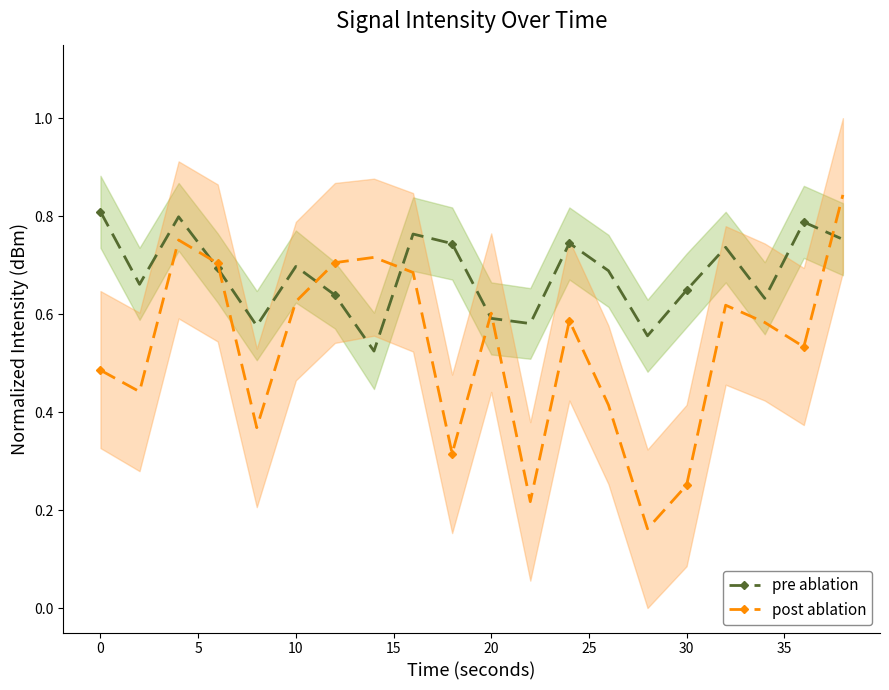

How many pre ablation values are between 0 and 1?

20